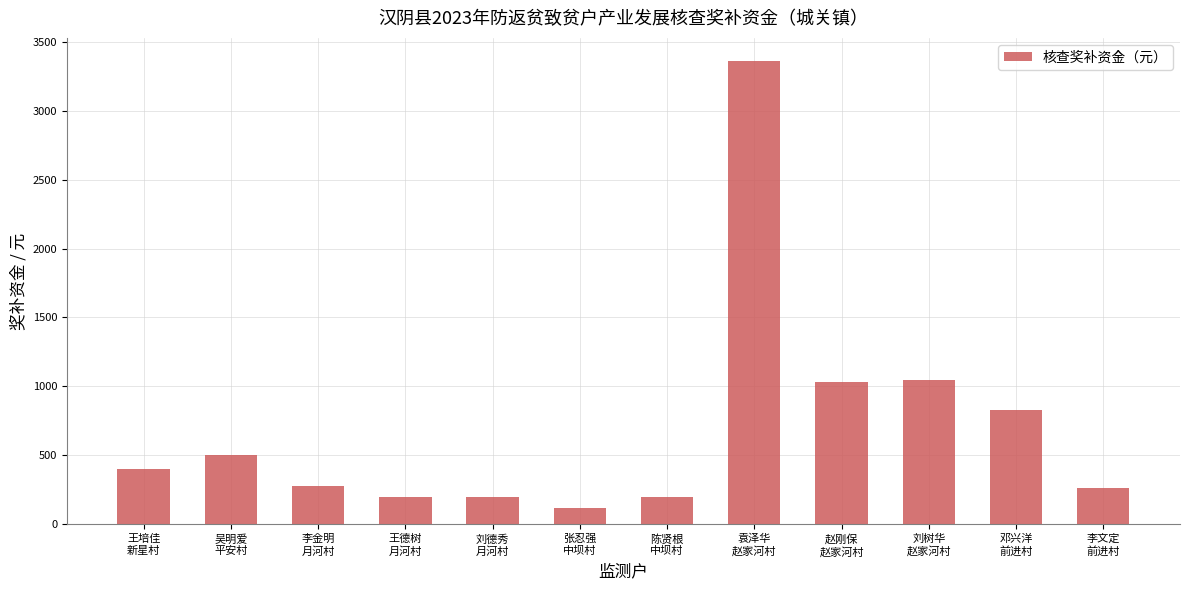

What is the maximum value shown in the chart?

3360